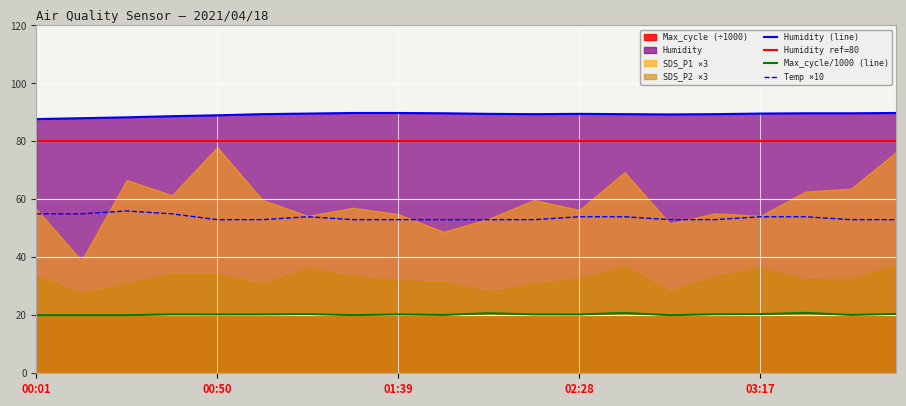

True or false: Max_cycle/1000 (line) and Temp ×10 cross at least once.

False